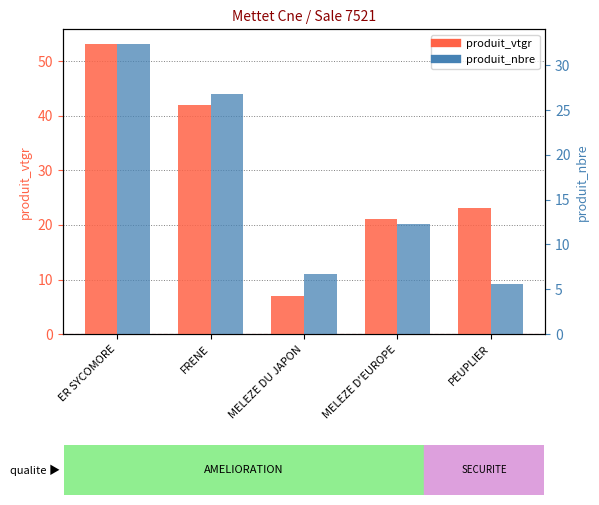

Reading left to right, transcribe all the data shown in this chart.

produit_vtgr: ER SYCOMORE=53.2	FRENE=41.9	MELEZE DU JAPON=6.9	MELEZE D'EUROPE=21.1	PEUPLIER=23.1
produit_nbre (scaled): ER SYCOMORE=53.2	FRENE=44.0	MELEZE DU JAPON=11.0	MELEZE D'EUROPE=20.2	PEUPLIER=9.2